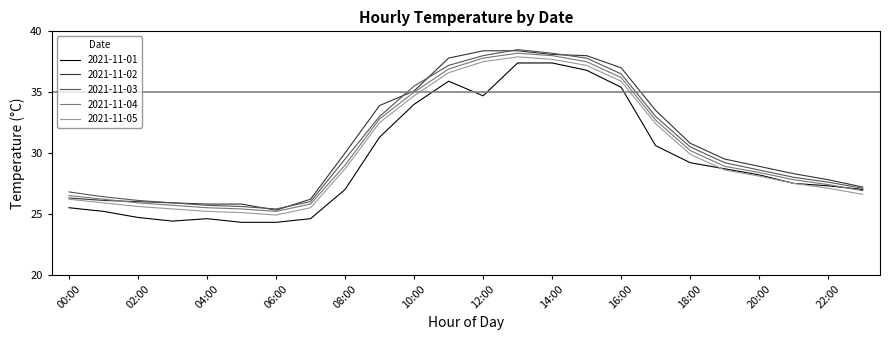

What is the highest value of the 2021-11-05 series?

37.9